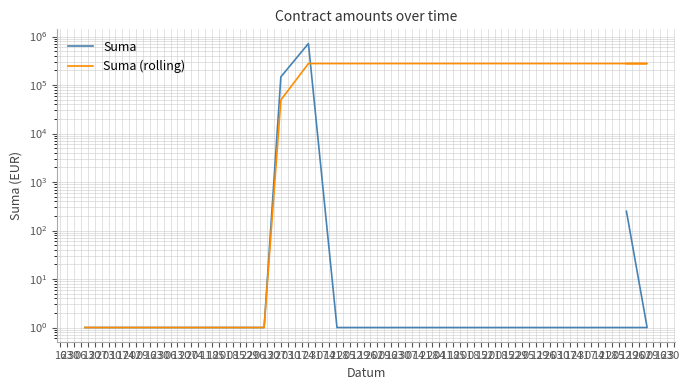

Rank the categories by Suma value from lowest to highest.

16, 23, 30, 06, 13, 20, 27, 03, 10, 17, 24, 02, 09, 16, 06, 13, 20, 27, 04, 11, 18, 25, 01, 08, 15, 22, 29, 06, 13, 20, 27, 03, 10, 17, 24, 31, 07, 14, 23, 30